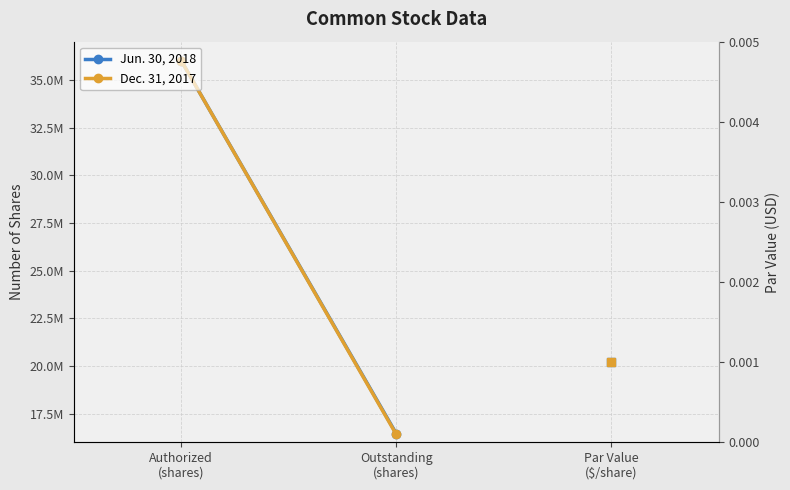

What is the total value across all series at Outstanding
(shares)?

32860000